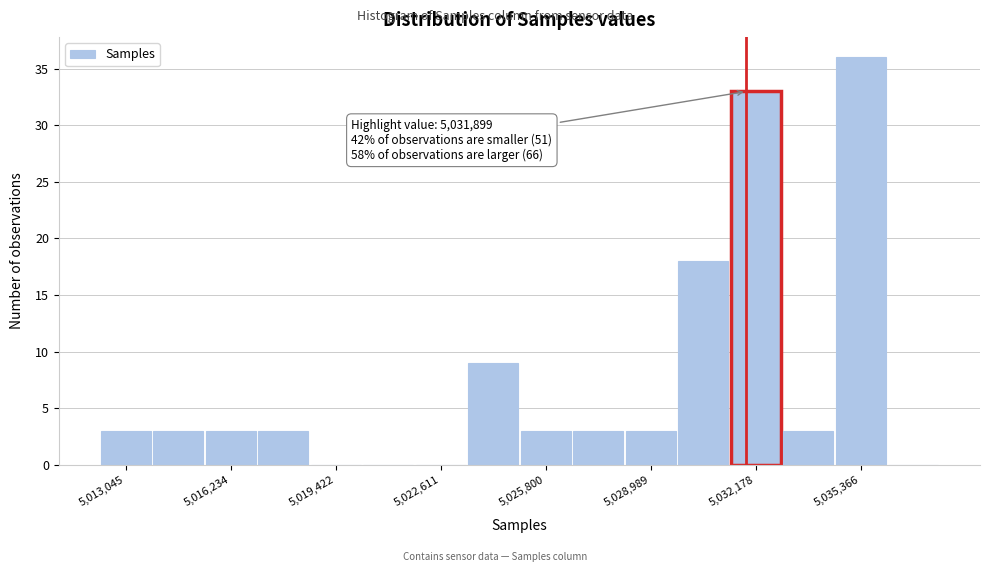

Read against the x-axis, roughly where is the centre of the tallest bar?

5035500